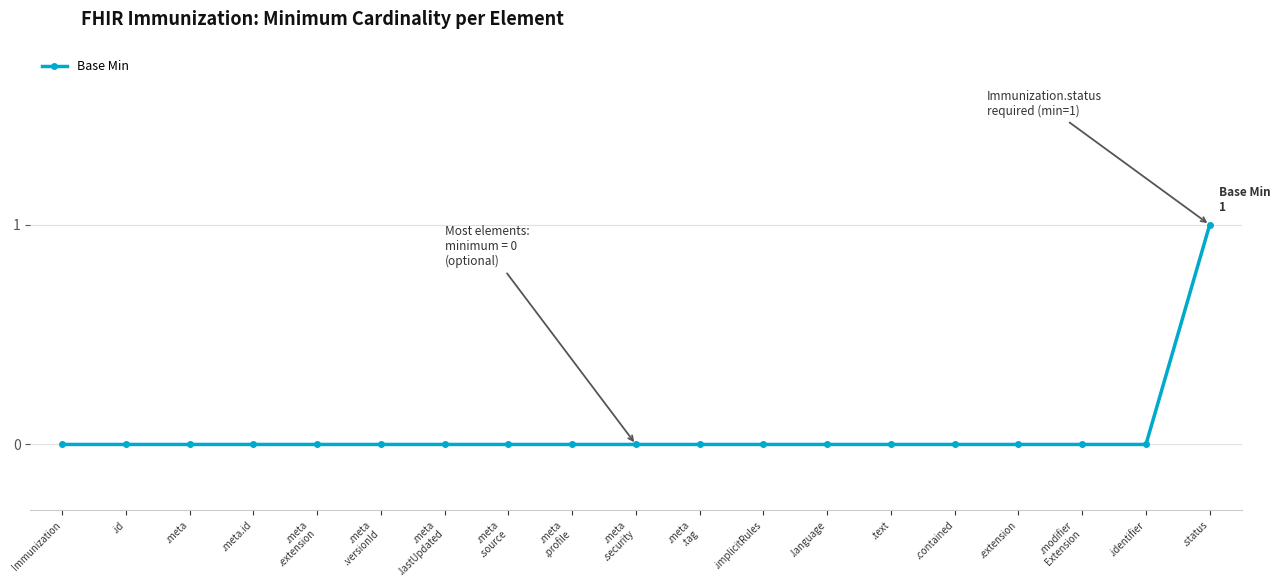

What position from the right is .id?

18